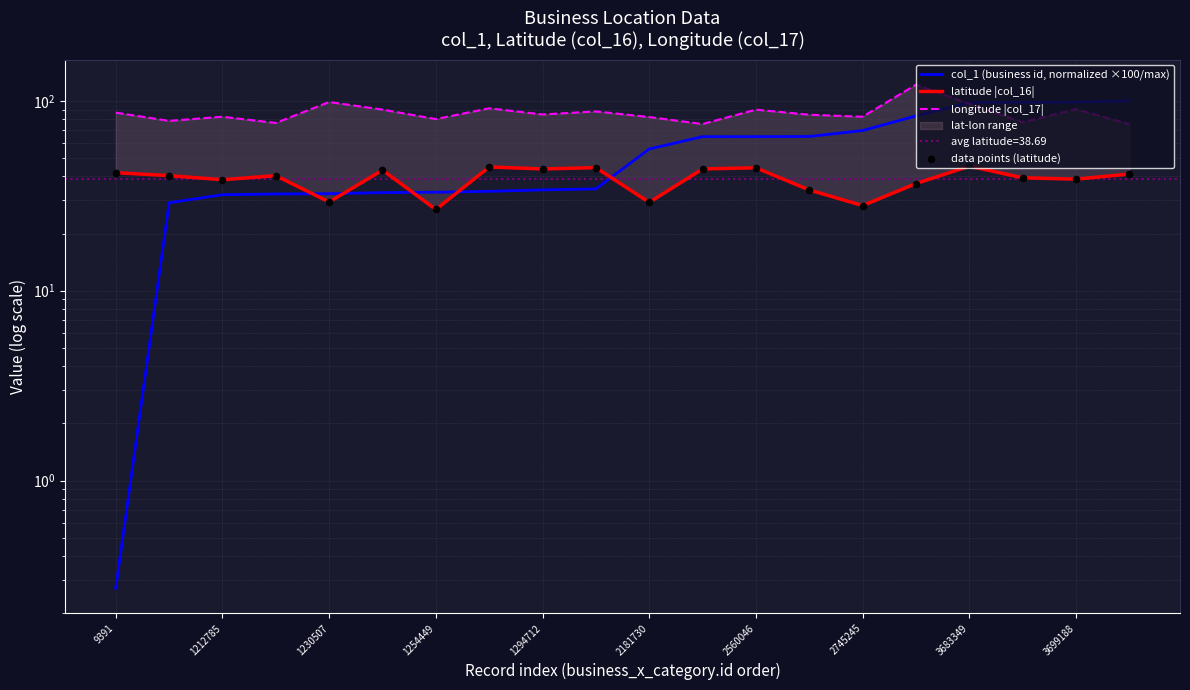

Which series reaches the minimum Y coordinate?

col_1 (business id, normalized ×100/max)